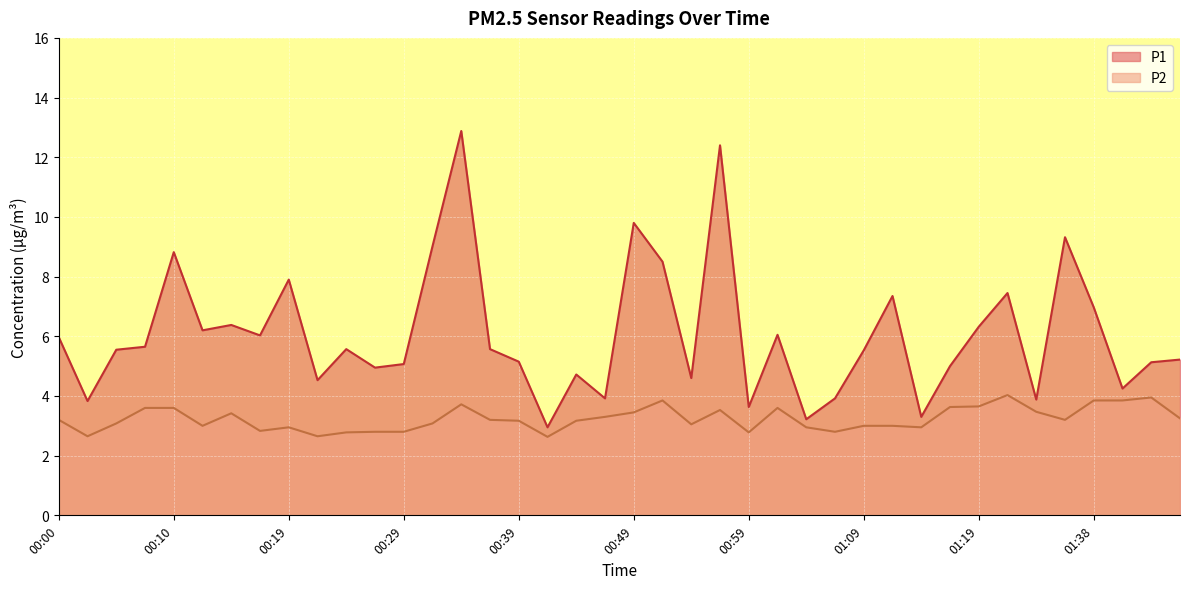

What is the value of the P2 point at the 1st from the left?

3.2